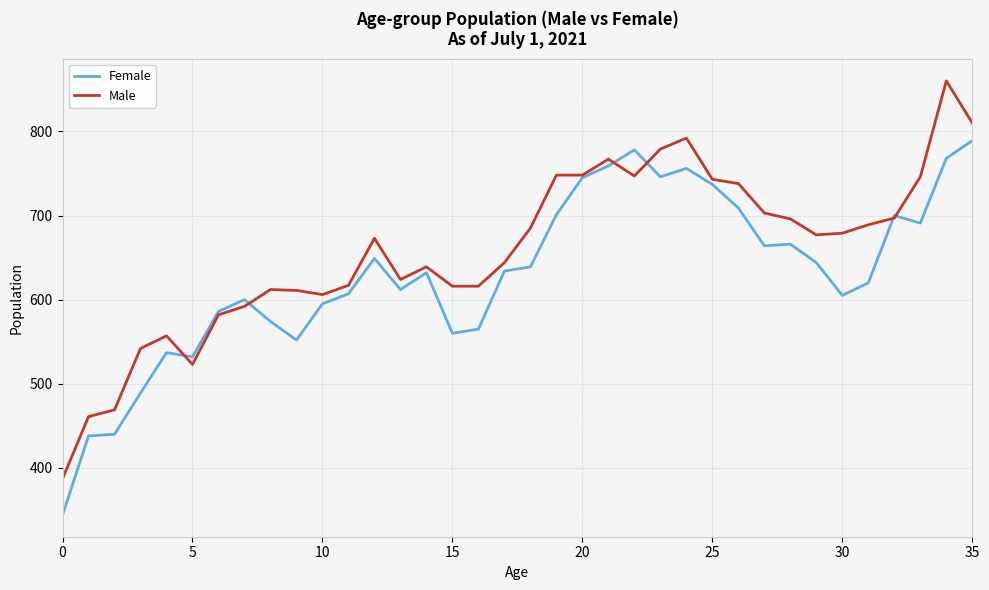

Which series has the largest range (max minus min)?

Male